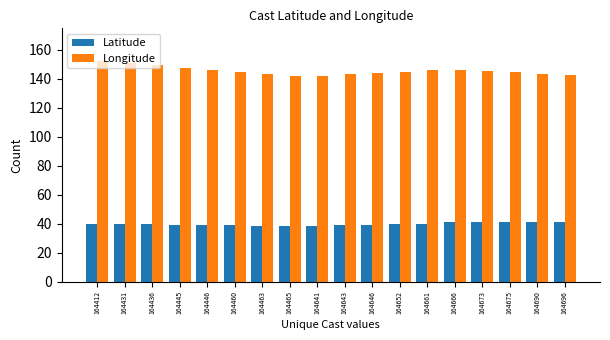

True or false: Longitude has a value of 145.8 at 164666.

True